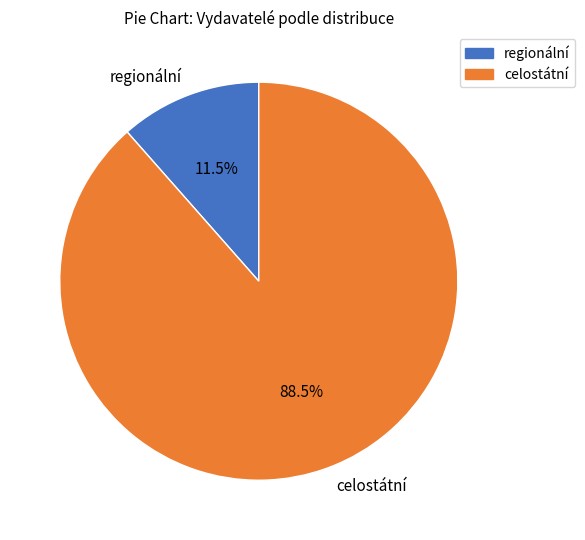

How much of the chart is everything except regionální?

88.5%